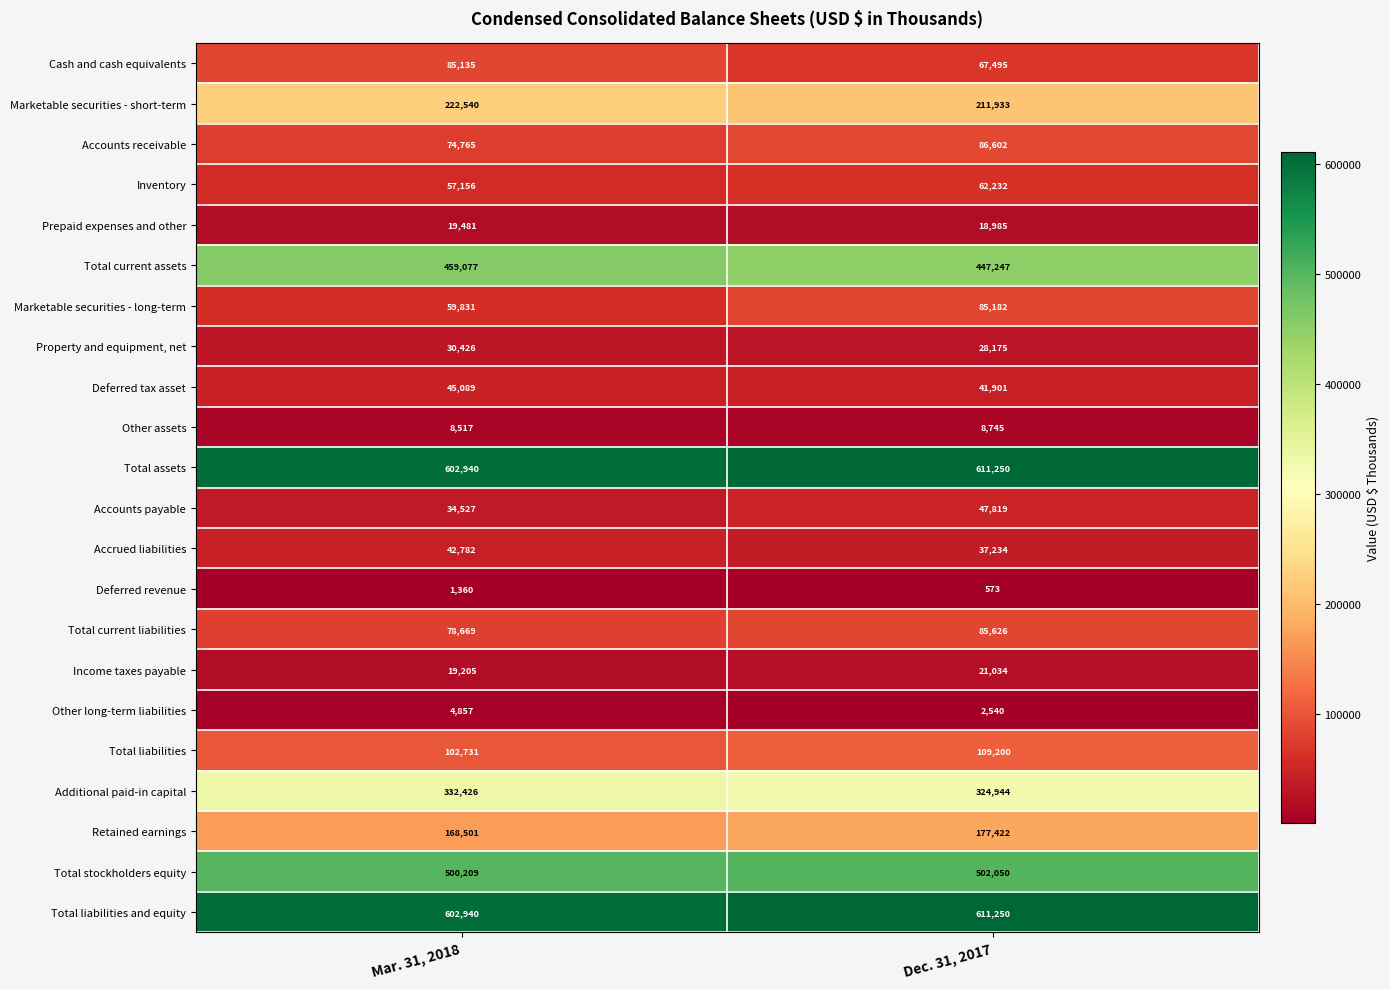

At which category is the sum across all series the highest?

Dec. 31, 2017